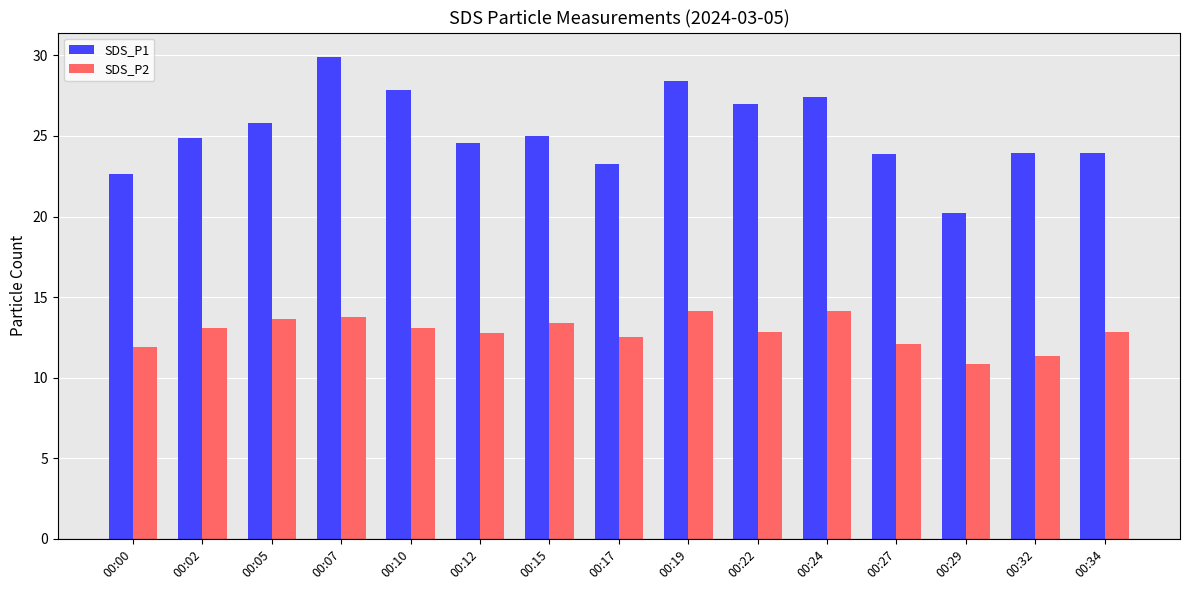

What is the sum of the SDS_P1 values at 00:27 and 00:24?

51.3